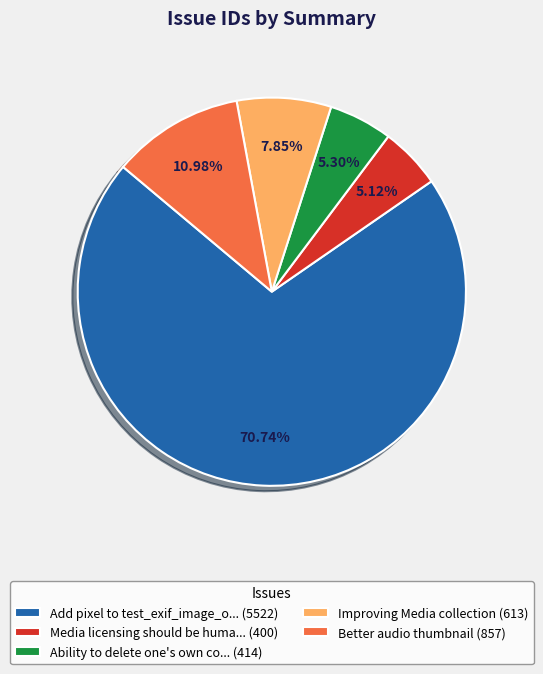

Which slice represents more than half of the pie?

Add pixel to test_exif_image_o... (5522)